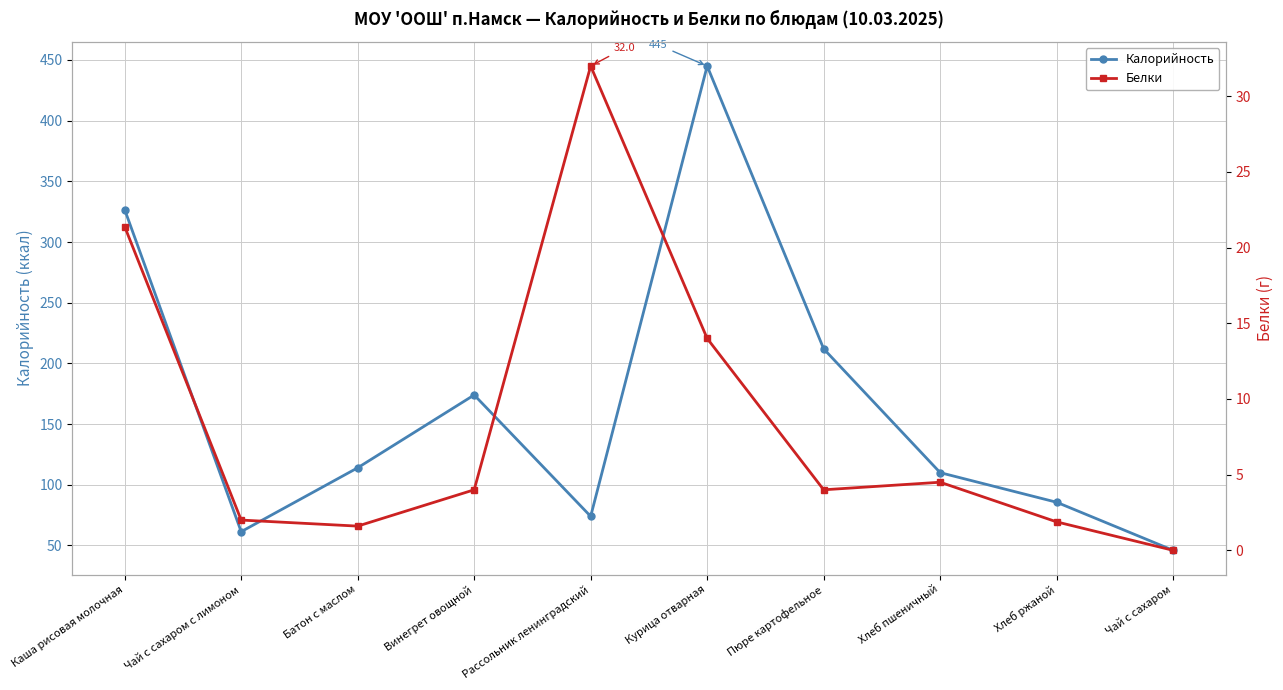

True or false: Калорийность and Белки cross at least once.

False